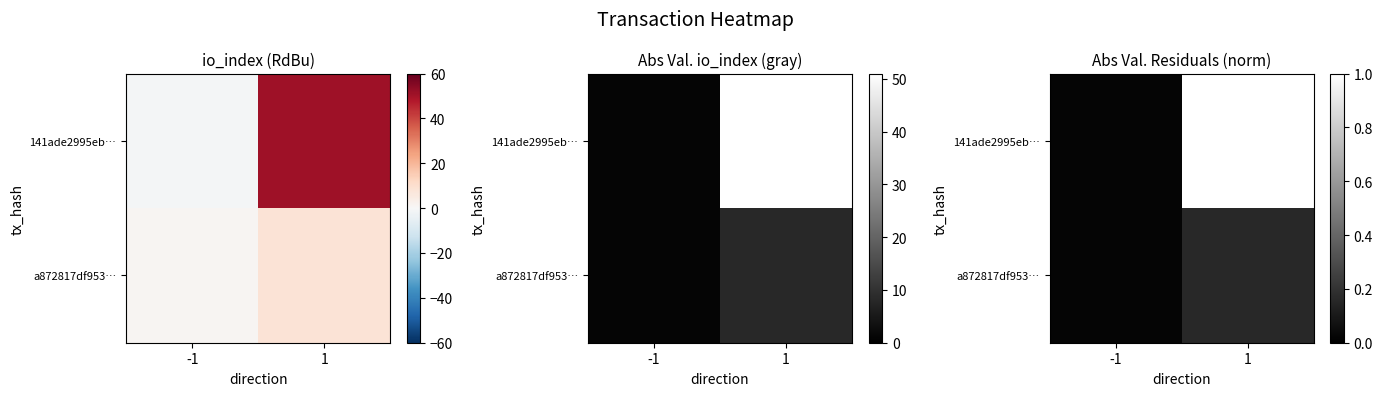

Which series has the largest total across all categories?

141ade2995eb…